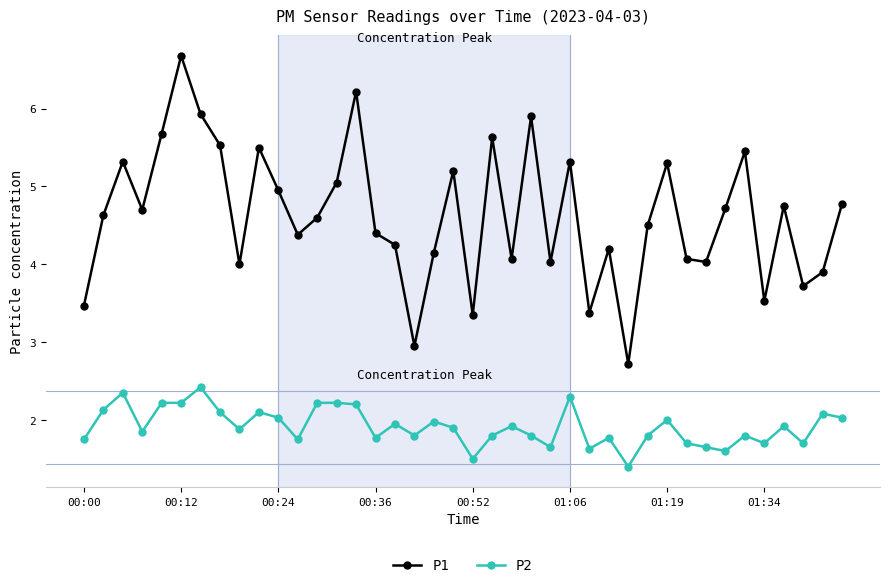

How many interior local peaks does the P1 series have?

12